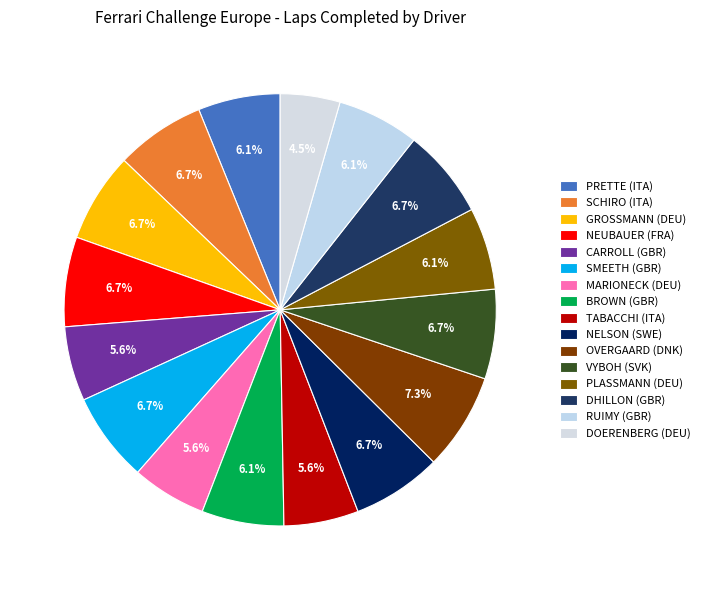

Which category has the smallest portion of the pie?

DOERENBERG (DEU)